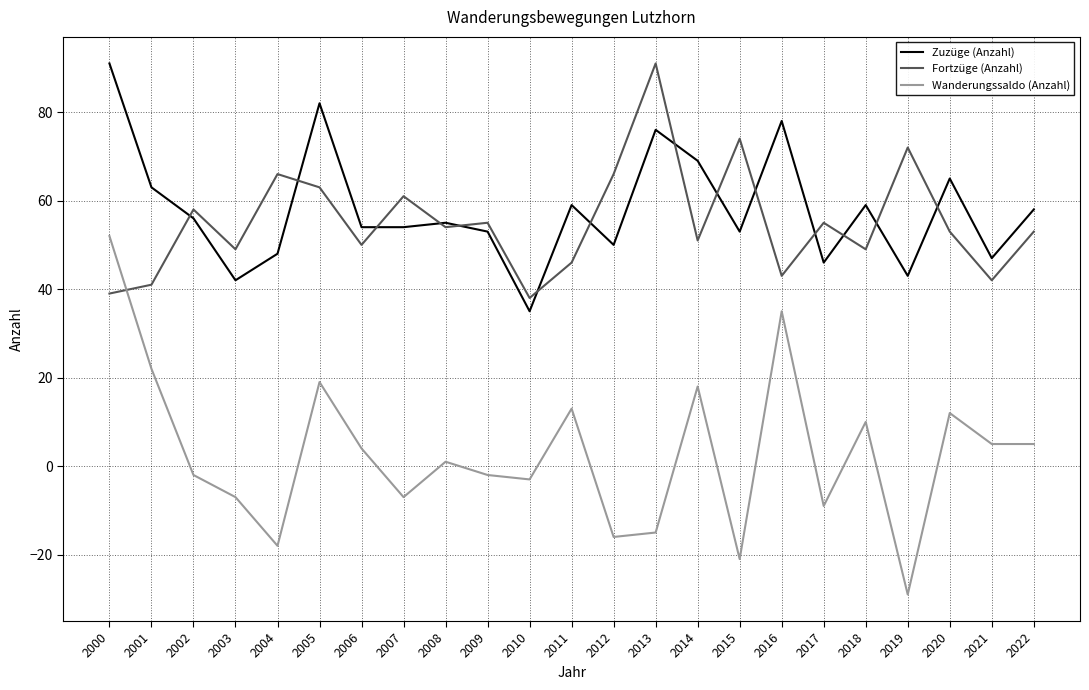

At which label does Wanderungssaldo (Anzahl) first exceed 1?

2000